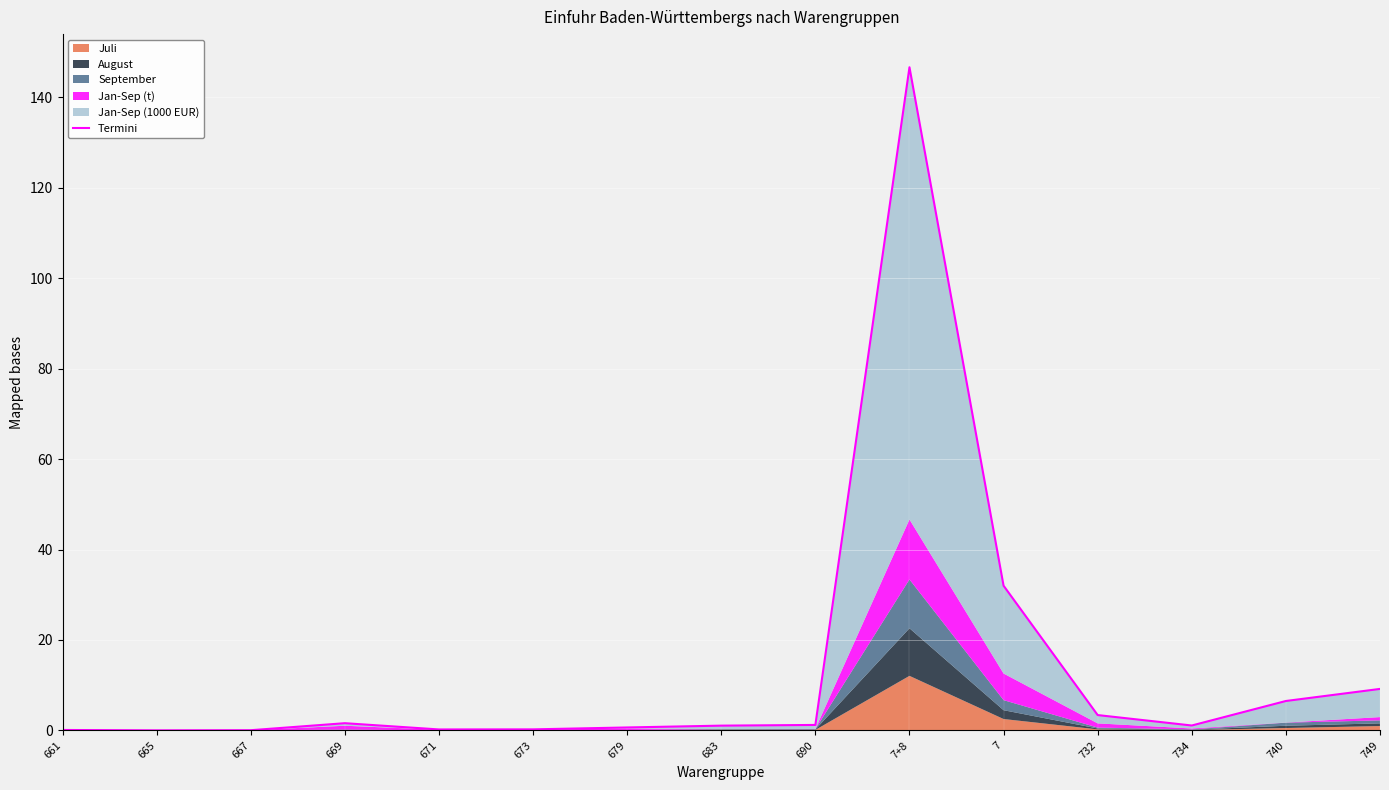

The chart shows a value of 2.2 at 740. True or false?

False